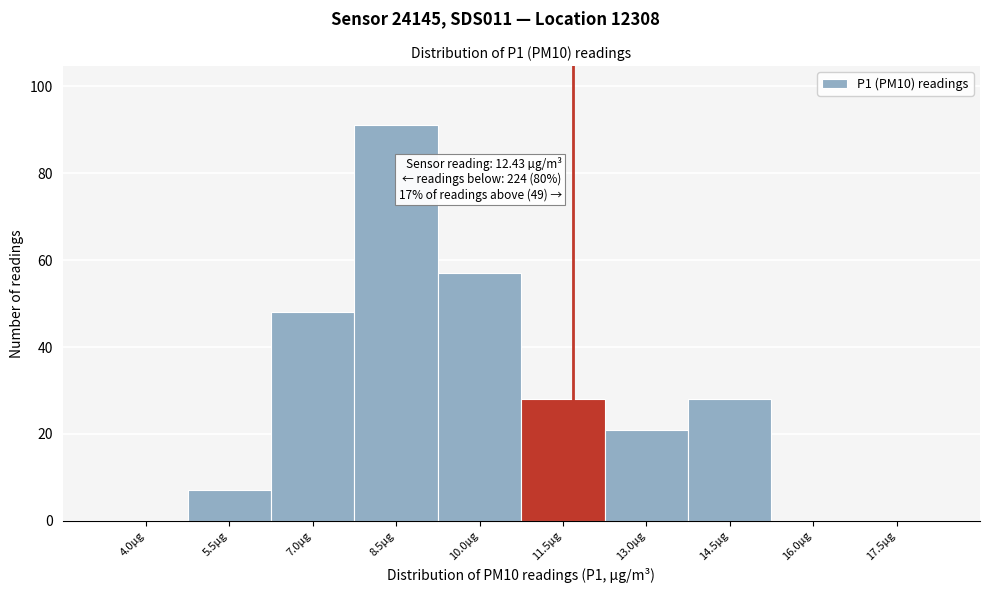

Reading left to right, extract all data points from this chart.

4.0µg=0	5.5µg=7	7.0µg=48	8.5µg=91	10.0µg=57	11.5µg=28	13.0µg=21	14.5µg=28	16.0µg=0	17.5µg=0